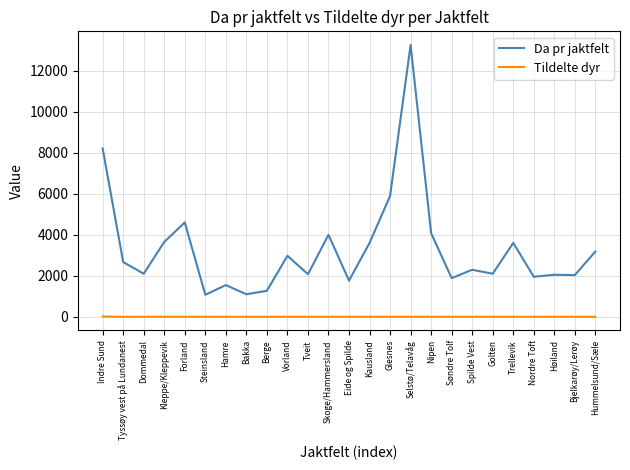

At how many categories does at least one series exceed 10547?

1